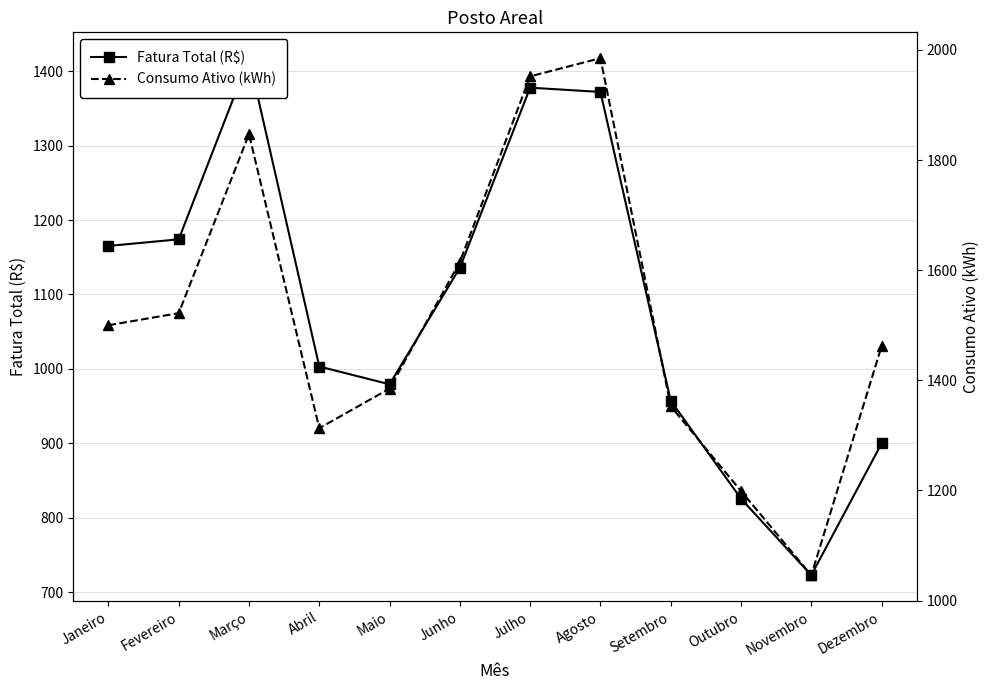

The Fatura Total (R$) series shows 294.5 at Fevereiro. True or false?

False